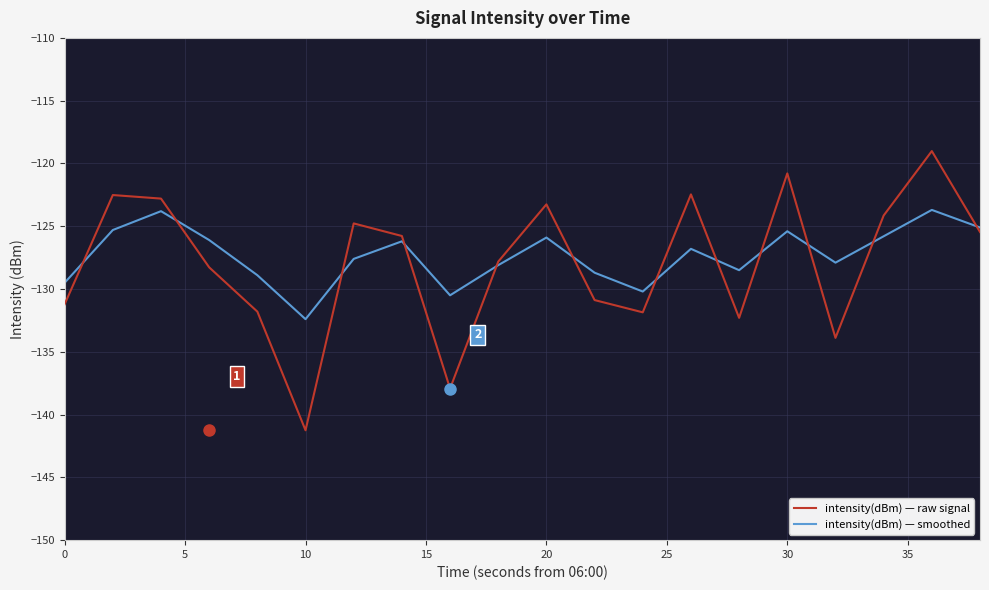

Which series has the largest range (max minus min)?

intensity(dBm) — raw signal